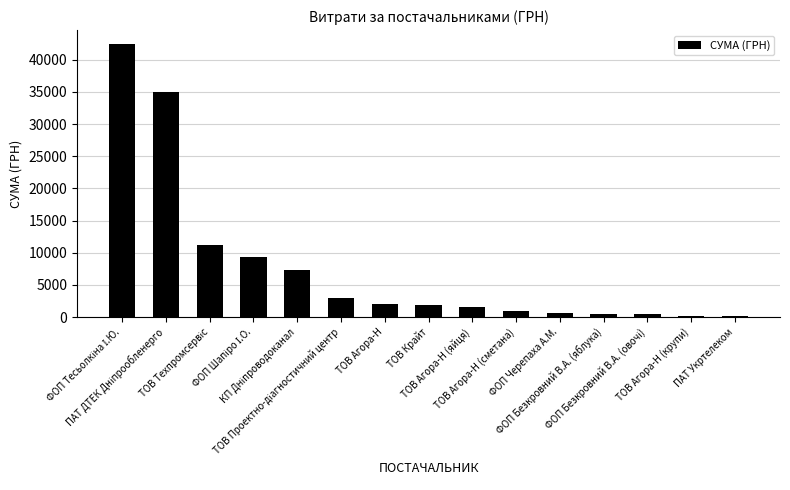

How many distinct data groups are displayed?

1